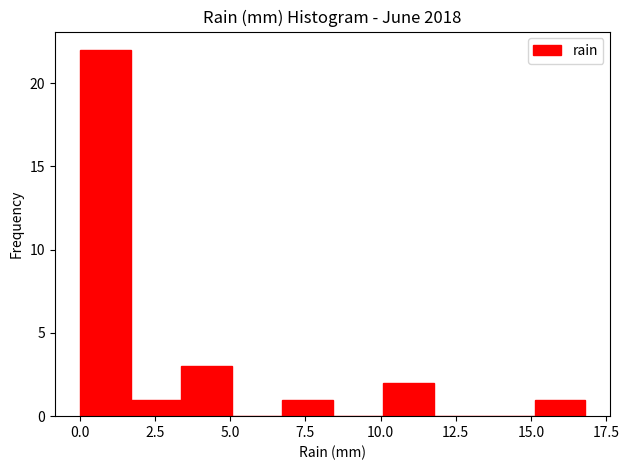

Read against the x-axis, roughly where is the centre of the tallest bar?

1.0